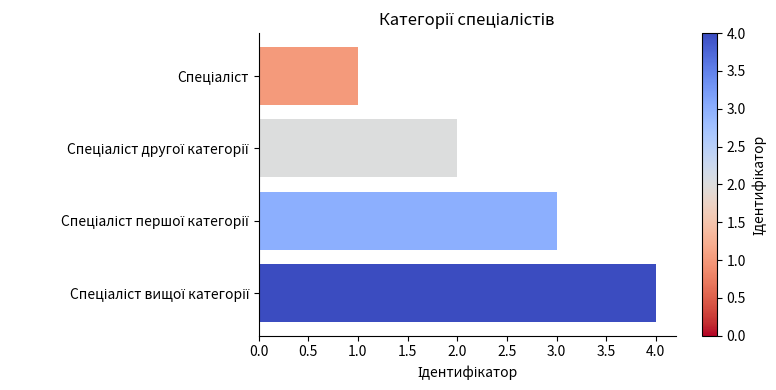

What is the sum of all values?

10